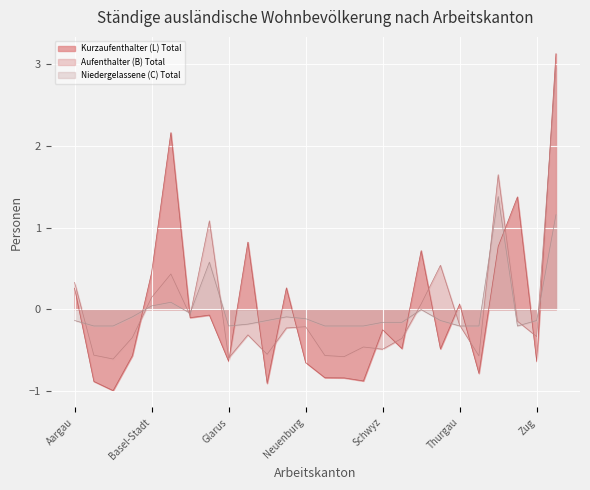

At which category does Kurzaufenthalter (L) Total reach its first local peak?

Bern